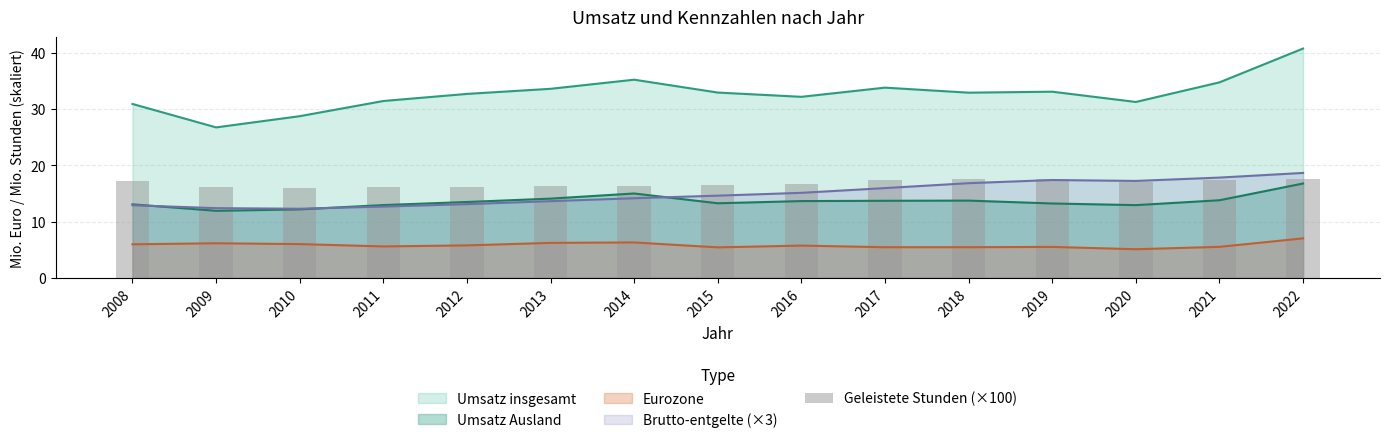

What is the highest value of the Umsatz insgesamt series?

40.8